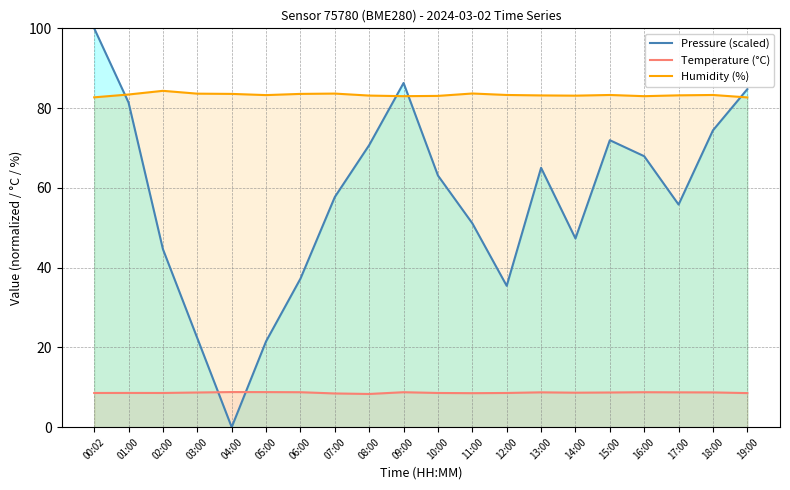

True or false: Temperature (°C) has more than 0 interior local peaks.

True